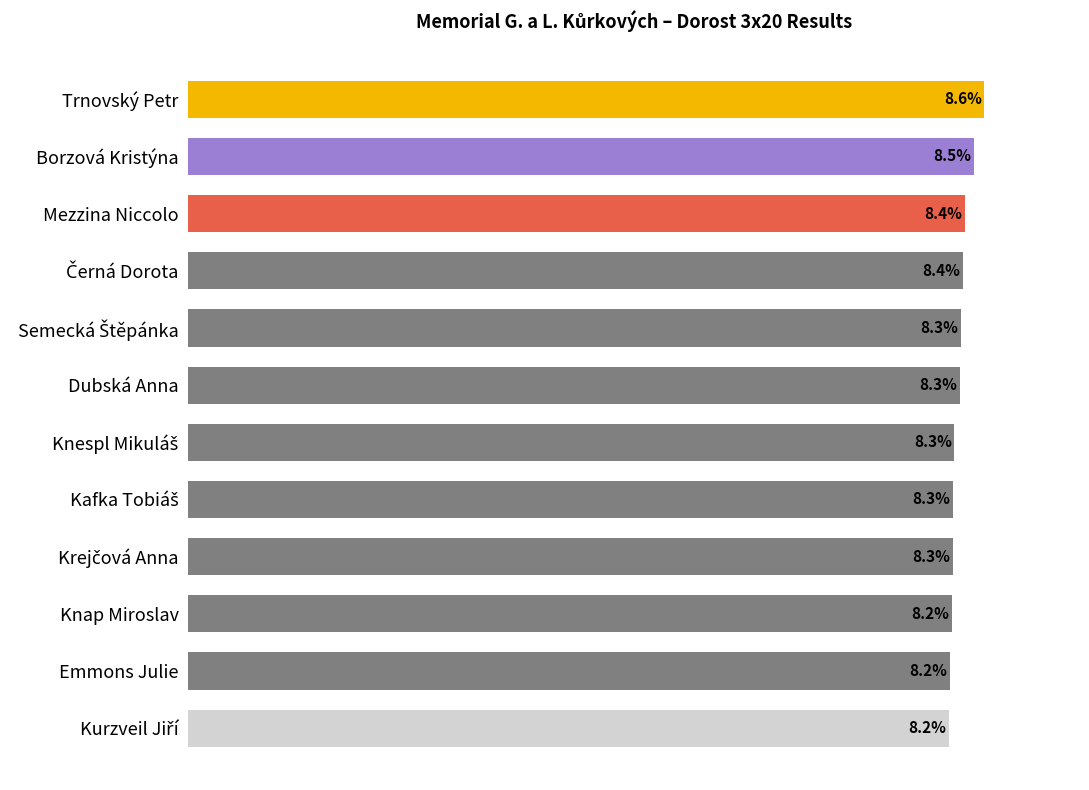

Does the chart contain any negative values?

No